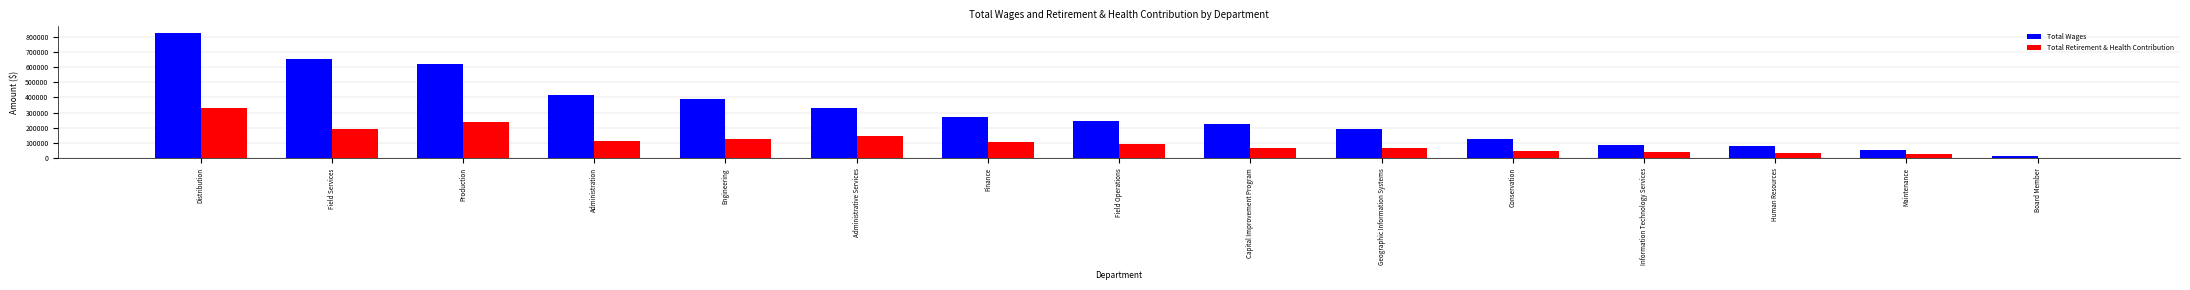

What is the maximum value for Total Wages?

825598